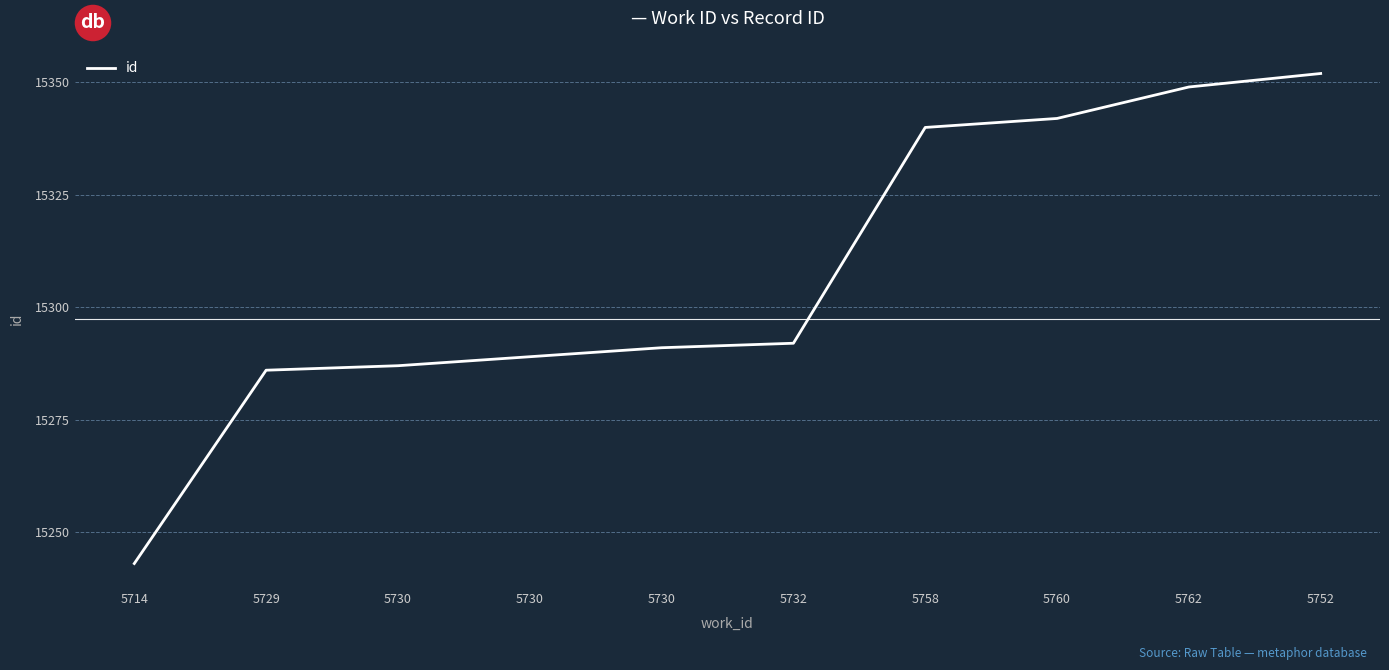

Does the chart have visible grid lines?

Yes